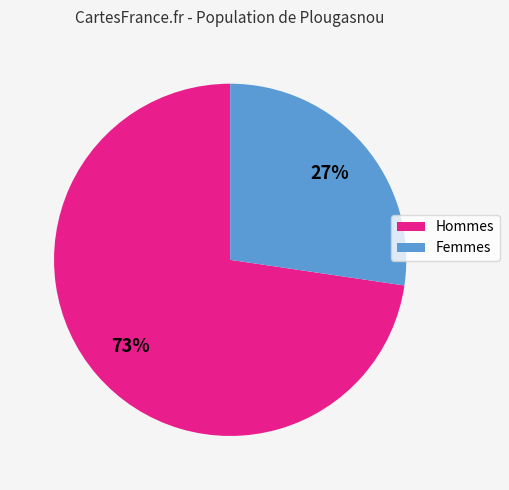

To the nearest percent, what is the average slice percentage?

50%